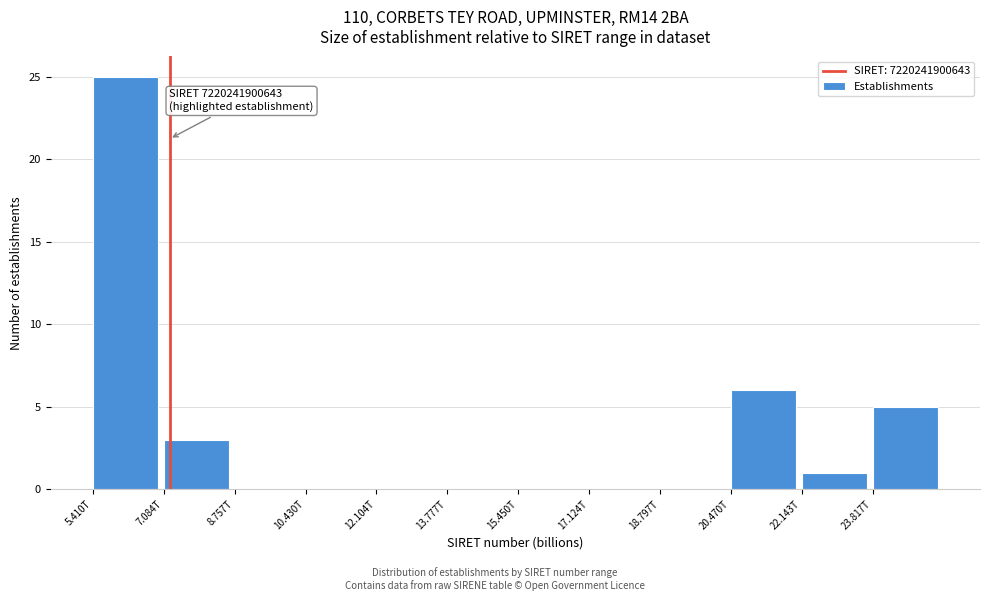

Reading left to right, transcribe all the data shown in this chart.

5.410T=25	7.084T=3	8.757T=0	10.430T=0	12.104T=0	13.777T=0	15.450T=0	17.124T=0	18.797T=0	20.470T=6	22.143T=1	23.817T=5